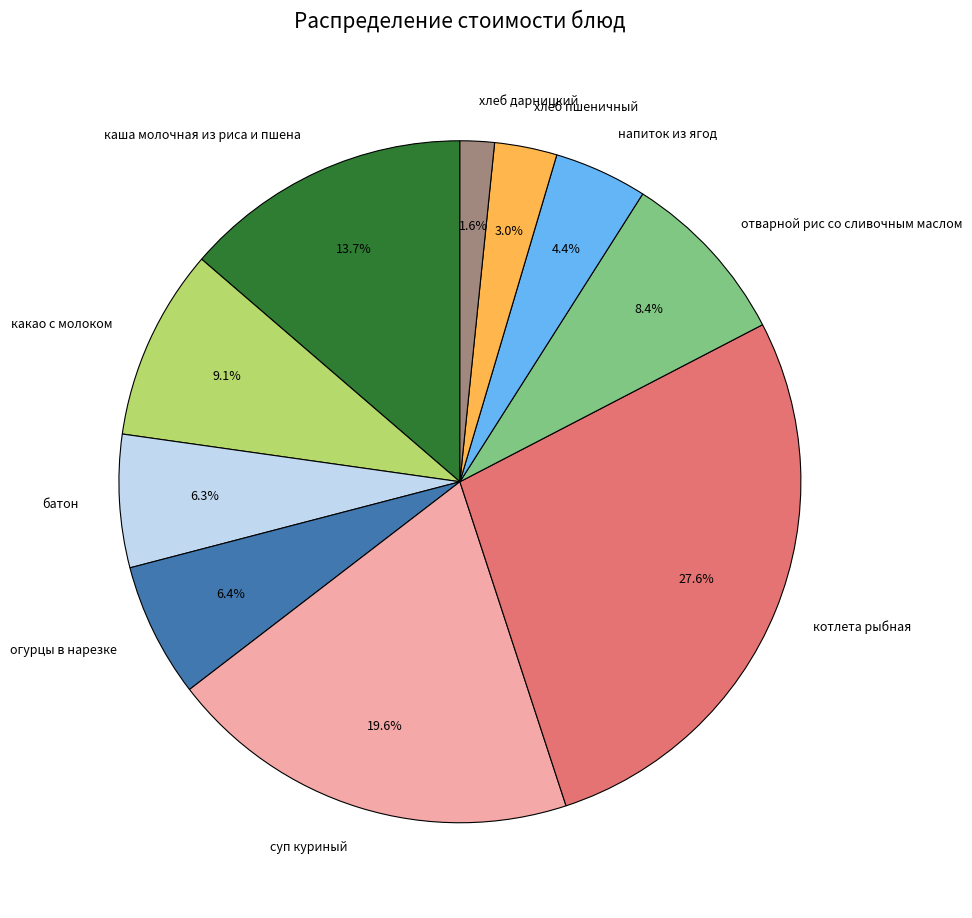

Which has a higher value, напиток из ягод or отварной рис со сливочным маслом?

отварной рис со сливочным маслом